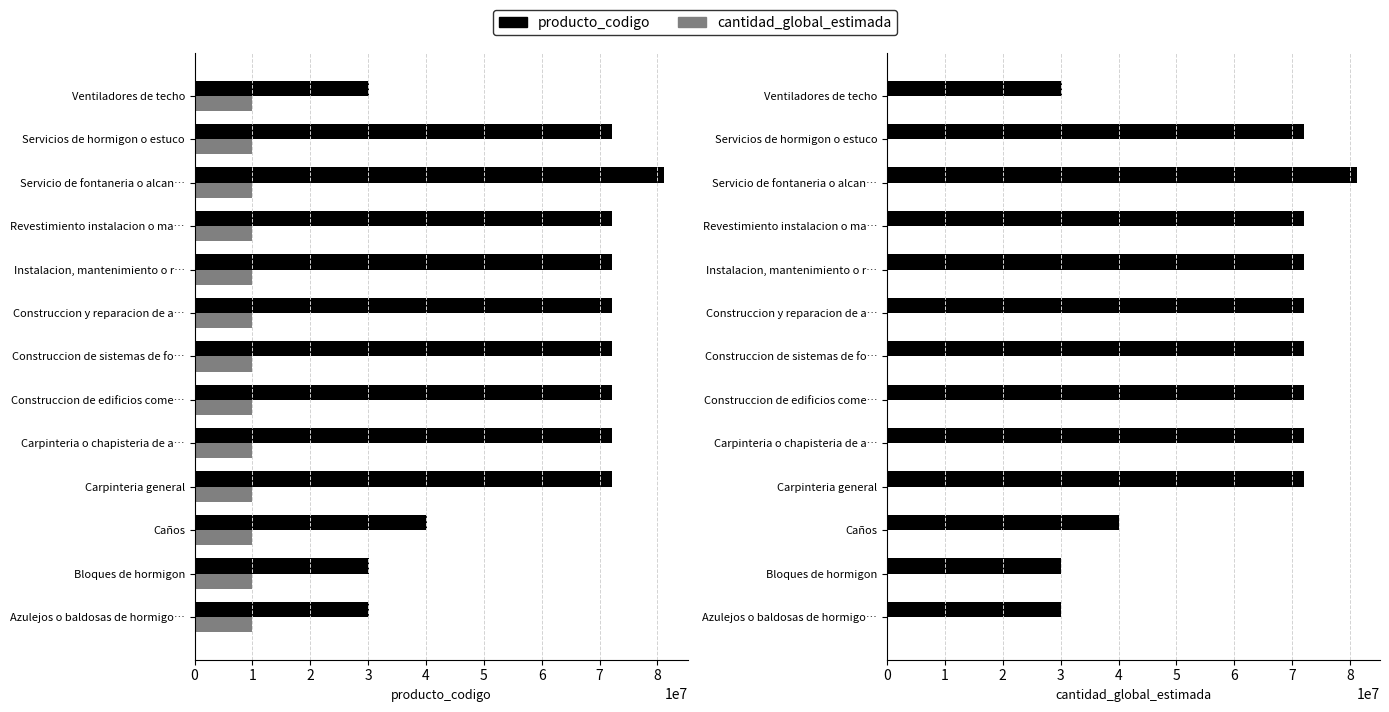

Between Instalacion, mantenimiento o r… and Construccion de sistemas de fo…, which is larger?

Instalacion, mantenimiento o r…